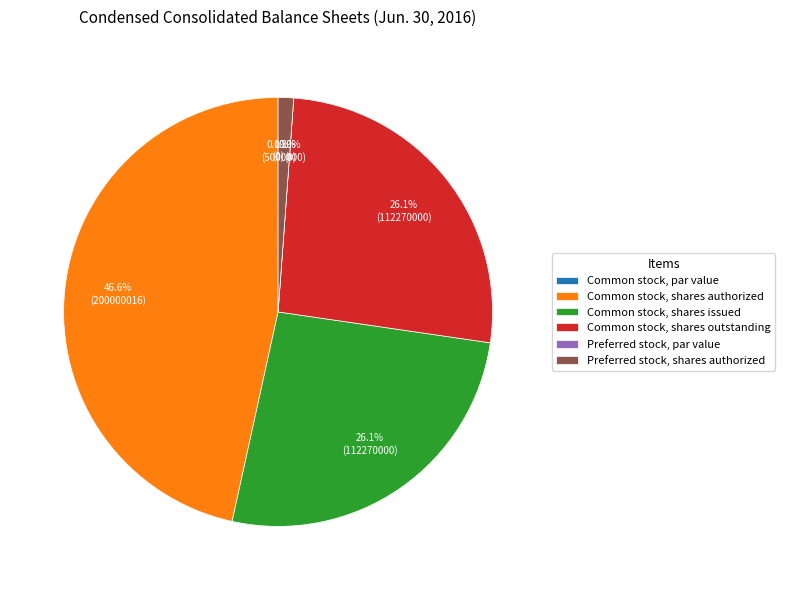

What percentage is the Common stock, shares outstanding slice, to the nearest percent?

26%